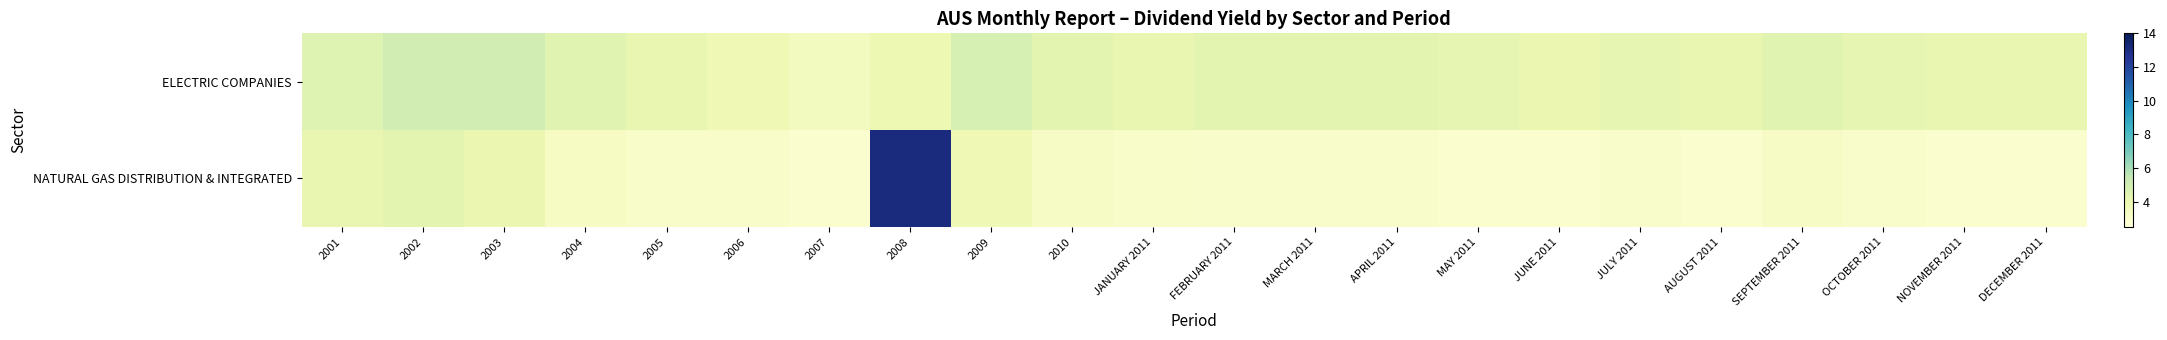

Reading right to left, extract all data points from this chart.

ELECTRIC COMPANIES: DECEMBER 2011=4.1	NOVEMBER 2011=4.1	OCTOBER 2011=4.2	SEPTEMBER 2011=4.4	AUGUST 2011=4.1	JULY 2011=4.2	JUNE 2011=4.0	MAY 2011=4.2	APRIL 2011=4.3	MARCH 2011=4.3	FEBRUARY 2011=4.3	JANUARY 2011=4.1	2010=4.3	2009=4.8	2008=3.9	2007=3.4	2006=3.8	2005=4.1	2004=4.4	2003=5.0	2002=5.0	2001=4.5
NATURAL GAS DISTRIBUTION & INTEGRATED: DECEMBER 2011=2.9	NOVEMBER 2011=2.9	OCTOBER 2011=3.0	SEPTEMBER 2011=3.2	AUGUST 2011=2.9	JULY 2011=3.0	JUNE 2011=2.9	MAY 2011=2.9	APRIL 2011=3.0	MARCH 2011=3.0	FEBRUARY 2011=3.0	JANUARY 2011=3.1	2010=3.2	2009=3.8	2008=13.1	2007=2.9	2006=3.1	2005=3.1	2004=3.3	2003=4.0	2002=4.3	2001=4.1